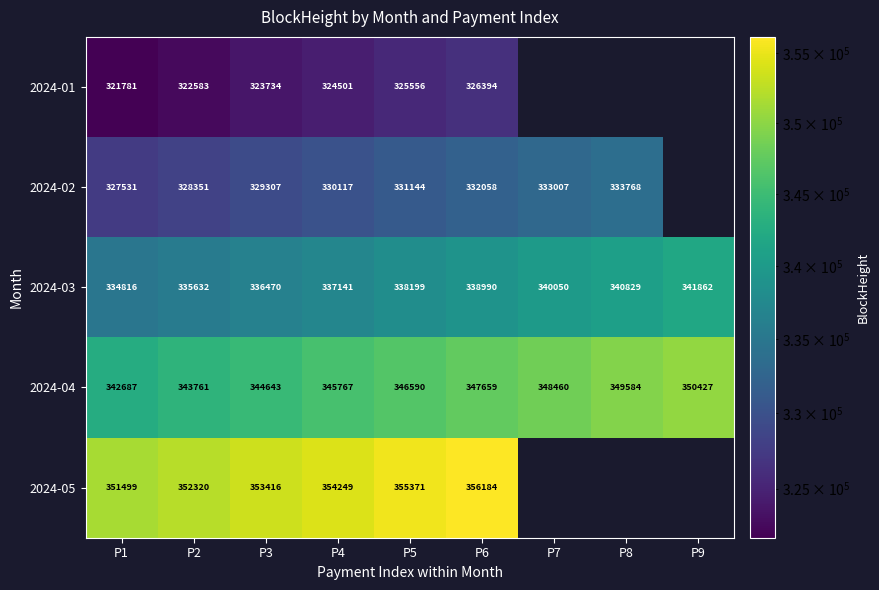

Rank the series at P4 from lowest to highest value.

2024-01, 2024-02, 2024-03, 2024-04, 2024-05